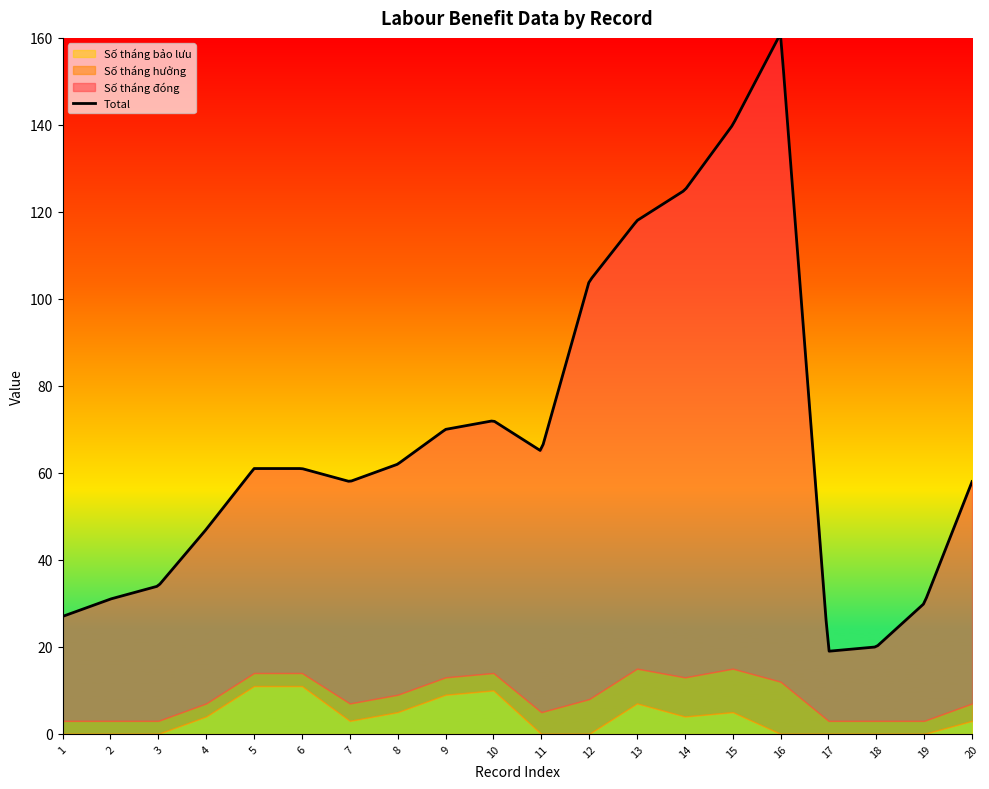

Which series has the largest range (max minus min)?

Số tháng đóng